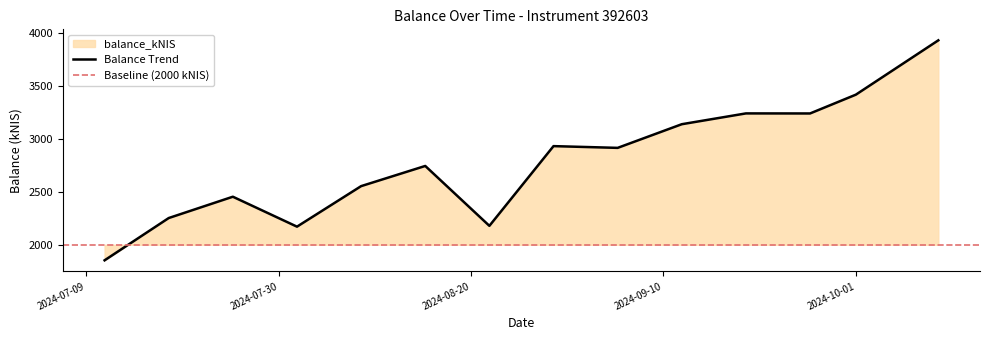

What is the sum of all values?

39013.6